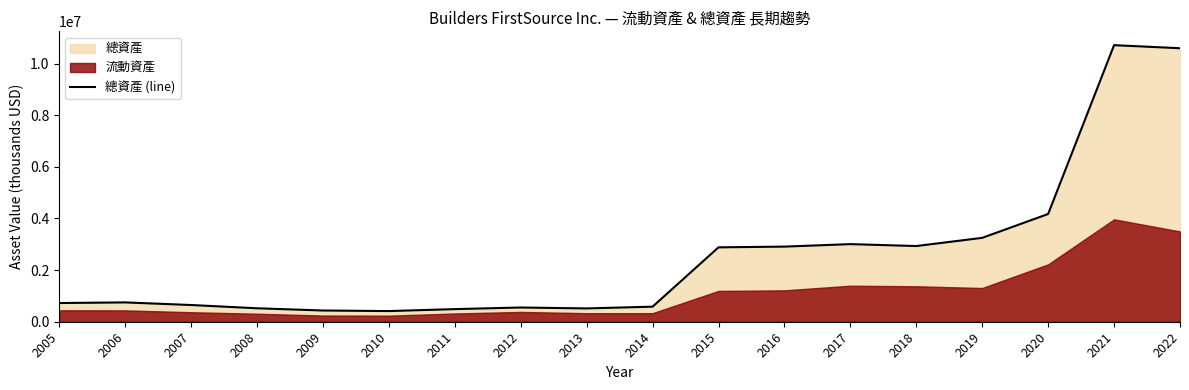

Rank the categories by value from highest to lowest.

2021, 2022, 2020, 2019, 2017, 2018, 2016, 2015, 2006, 2005, 2007, 2014, 2012, 2008, 2013, 2011, 2009, 2010